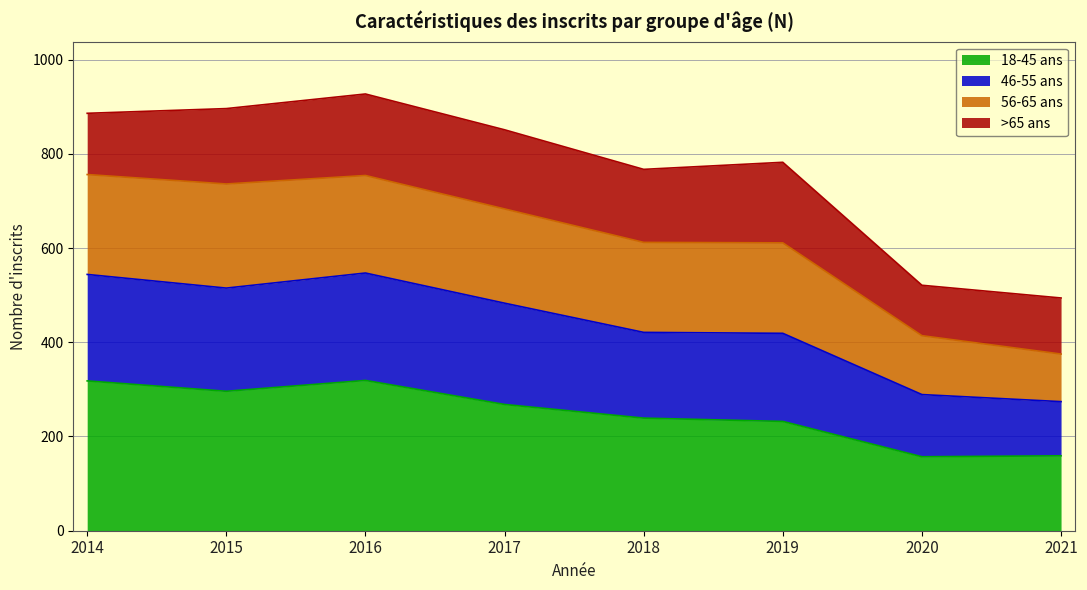

What is the total value across all series at 2014?

886